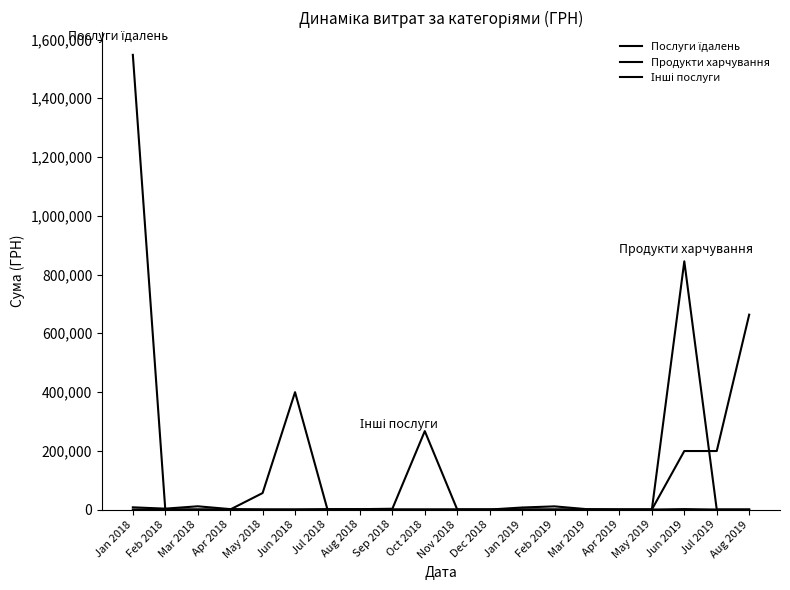

Is this an area chart (filled region under the line)?

No